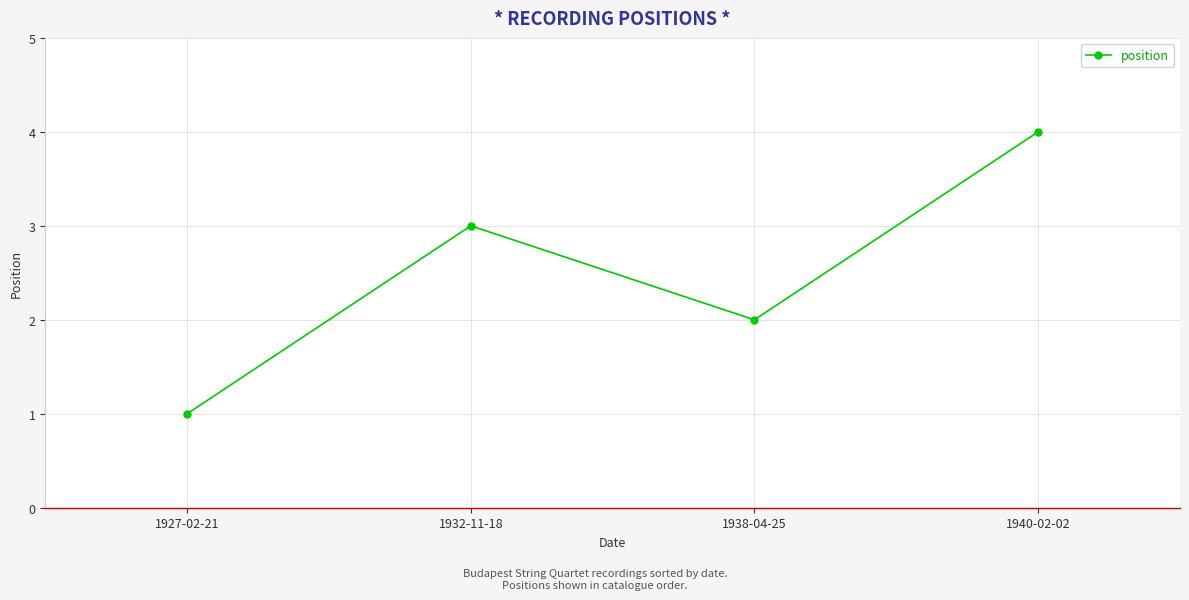

Count the values in the range 2 to 4.

3